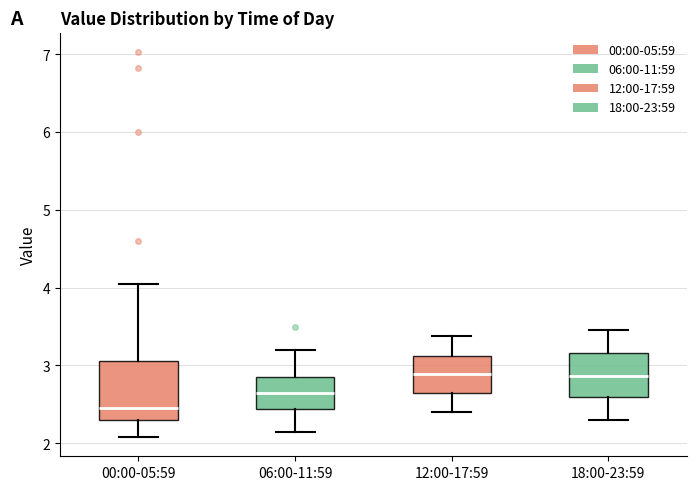

Where does the lower whisker of the box for 06:00-11:59 end on the y-axis? The values are not printed on the chart, so give them approximately, as read against the axis.

2.2